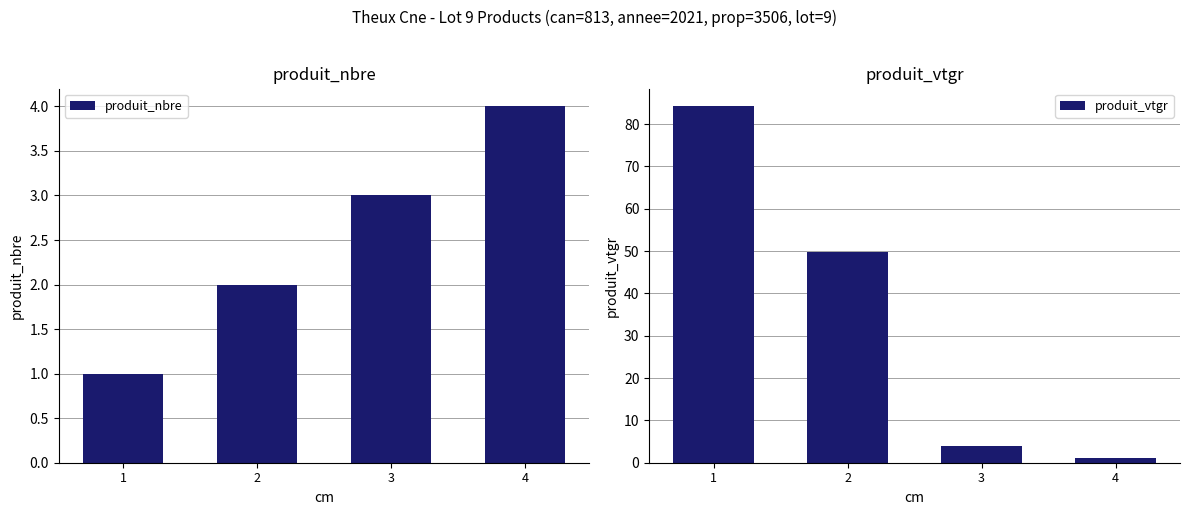

What is the sum of the produit_nbre values at 4 and 2?

6